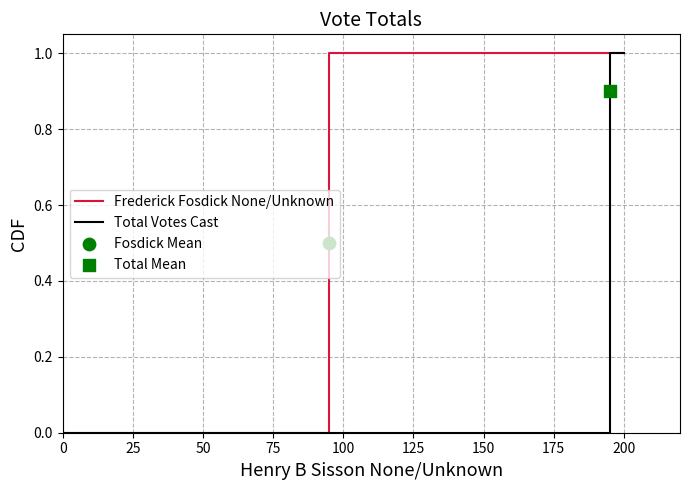

Which series contains the lowest Y value?

Frederick Fosdick None/Unknown